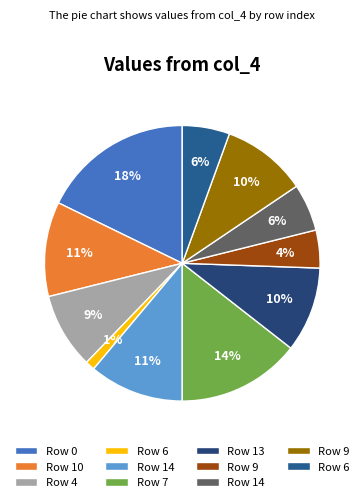

How many segments does this pie chart have?

11